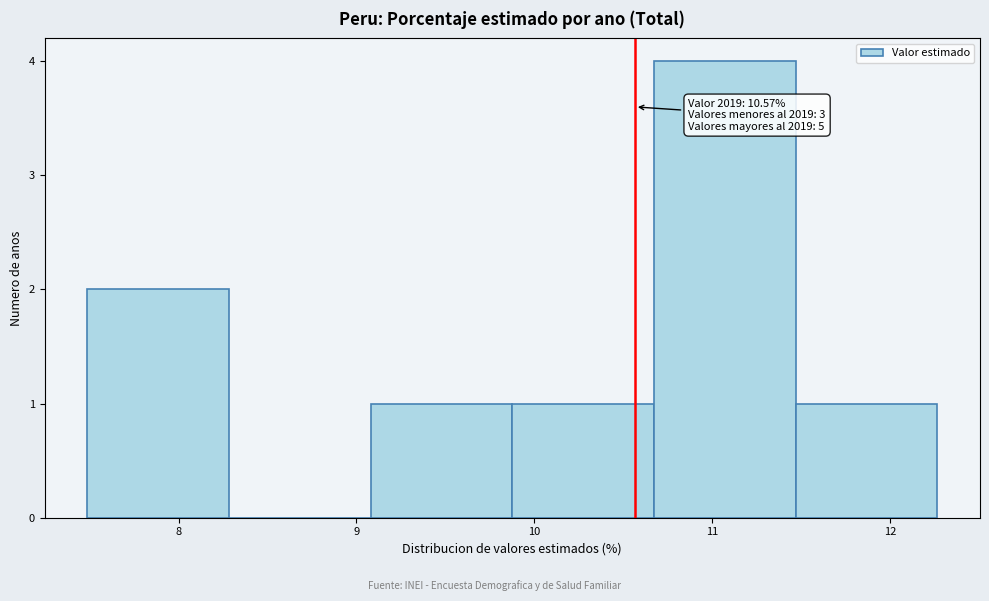

Which range on the x-axis has the tallest bar?

10.7 to 11.5